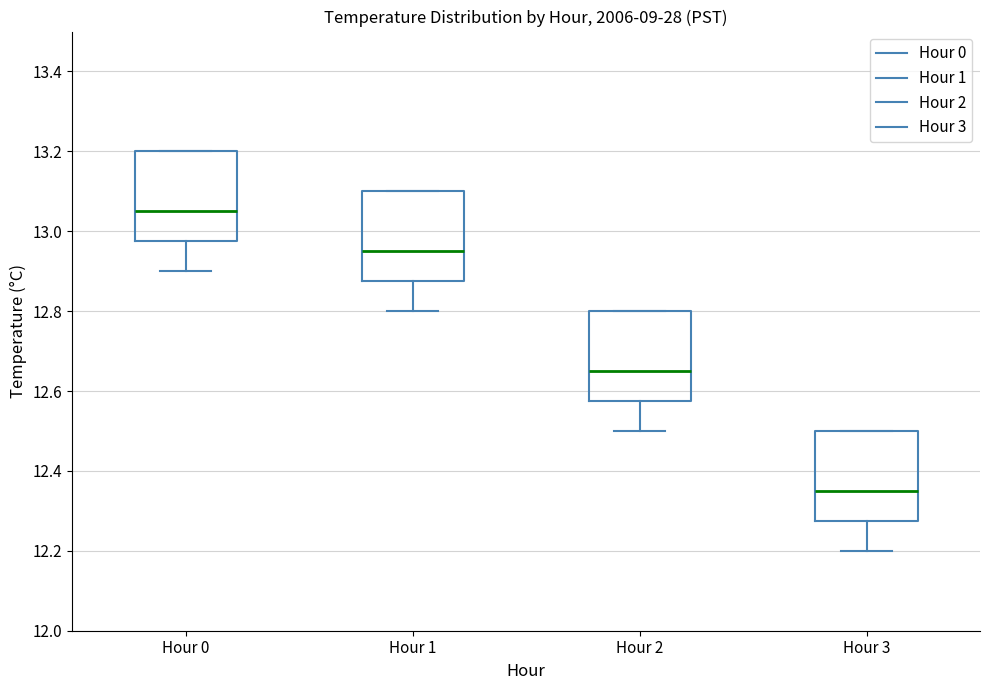

Reading left to right, transcribe this box plot: for each box, give where its median line is, the range the box spans, and where its two whiskers end, as read against the y-axis. The values are not printed on the chart, so give them approximately, as read against the axis.

Hour 0: median 13.06, box 12.98 to 13.20, whiskers 12.90 to 13.20
Hour 1: median 12.96, box 12.88 to 13.10, whiskers 12.80 to 13.10
Hour 2: median 12.66, box 12.58 to 12.80, whiskers 12.50 to 12.80
Hour 3: median 12.36, box 12.28 to 12.50, whiskers 12.20 to 12.50